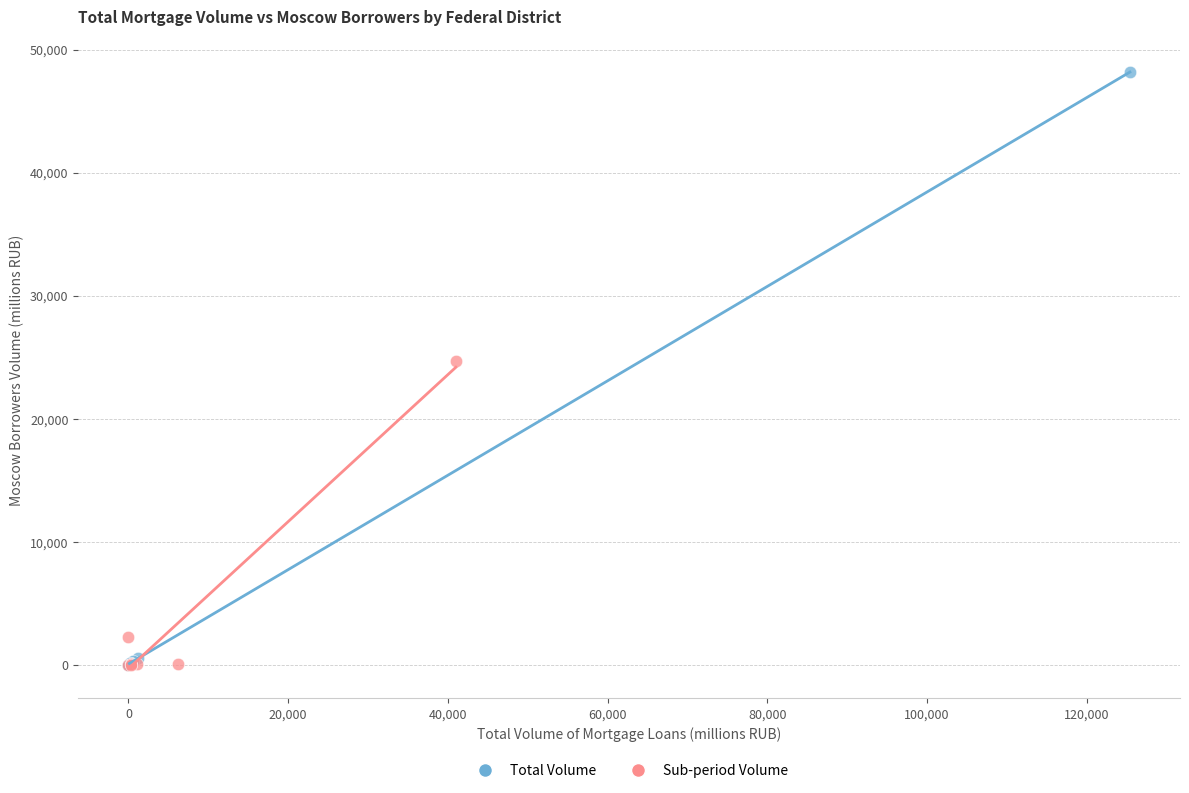

Which series has the widest spread of Y values?

Total Volume